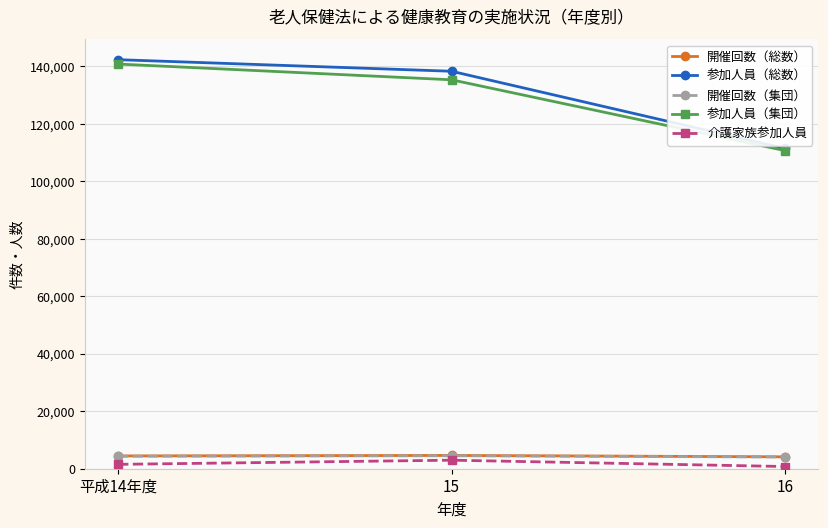

At how many categories does at least one series exceed 13082?

3